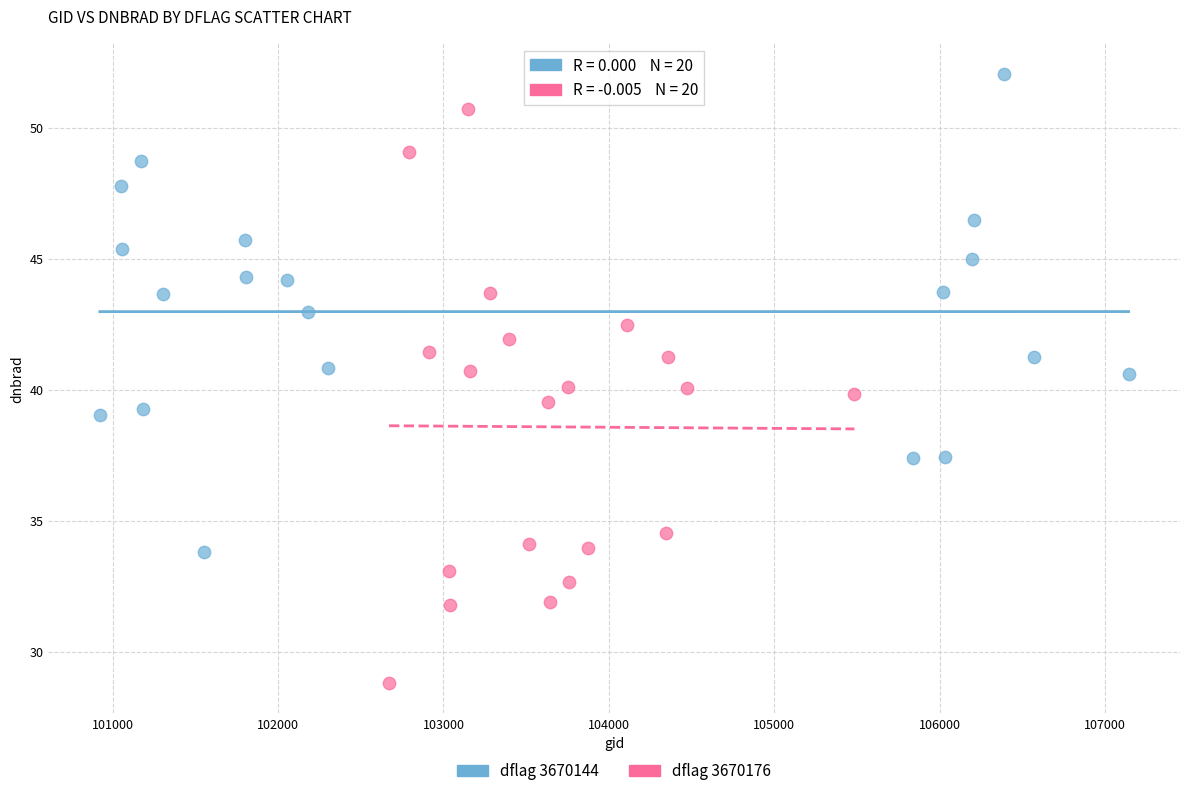

Which series contains the highest Y value?

dflag 3670144